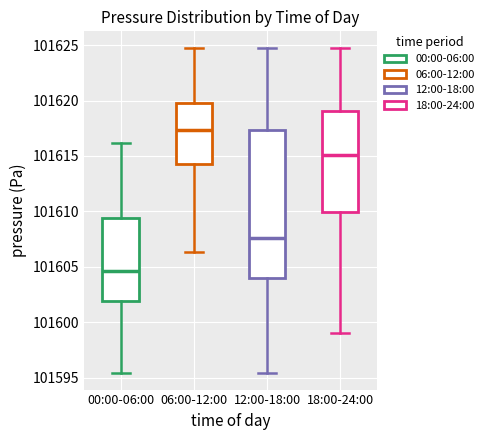

Which box's median line is the highest?

06:00-12:00